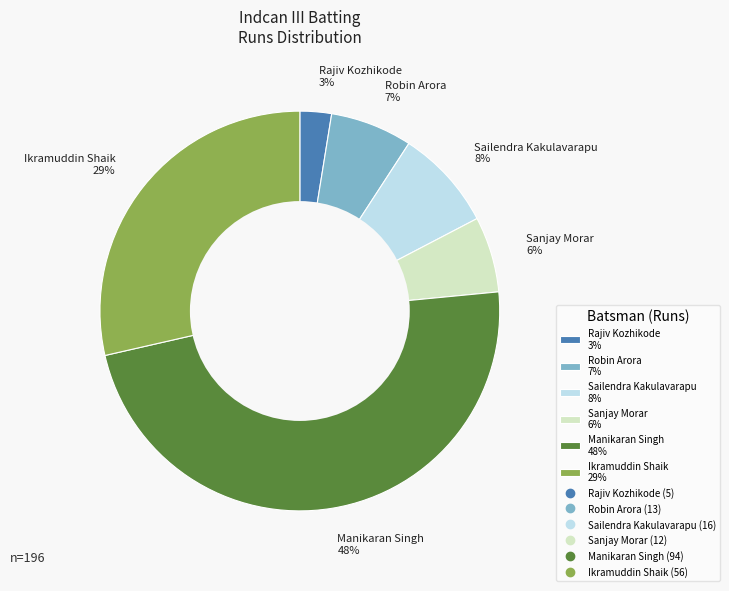

To the nearest percent, what is the average slice percentage?

17%